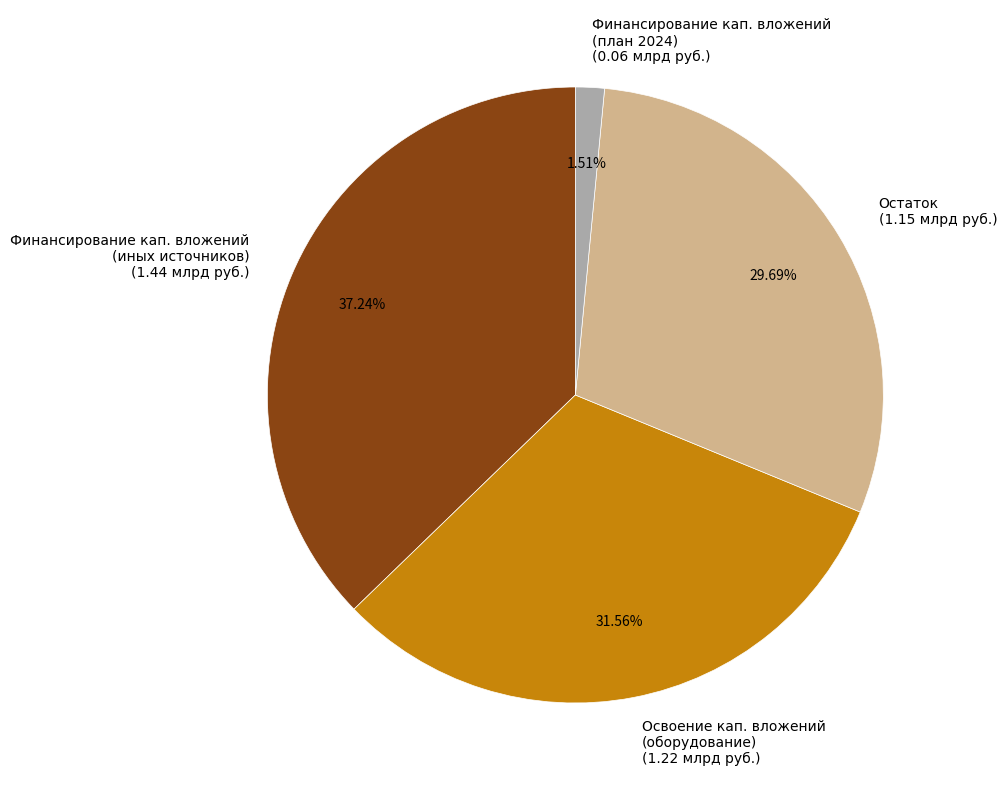

Is the sum of Финансирование кап. вложений (иных источников) (1.44 млрд руб.) and Освоение кап. вложений (оборудование) (1.22 млрд руб.) greater than half?

Yes